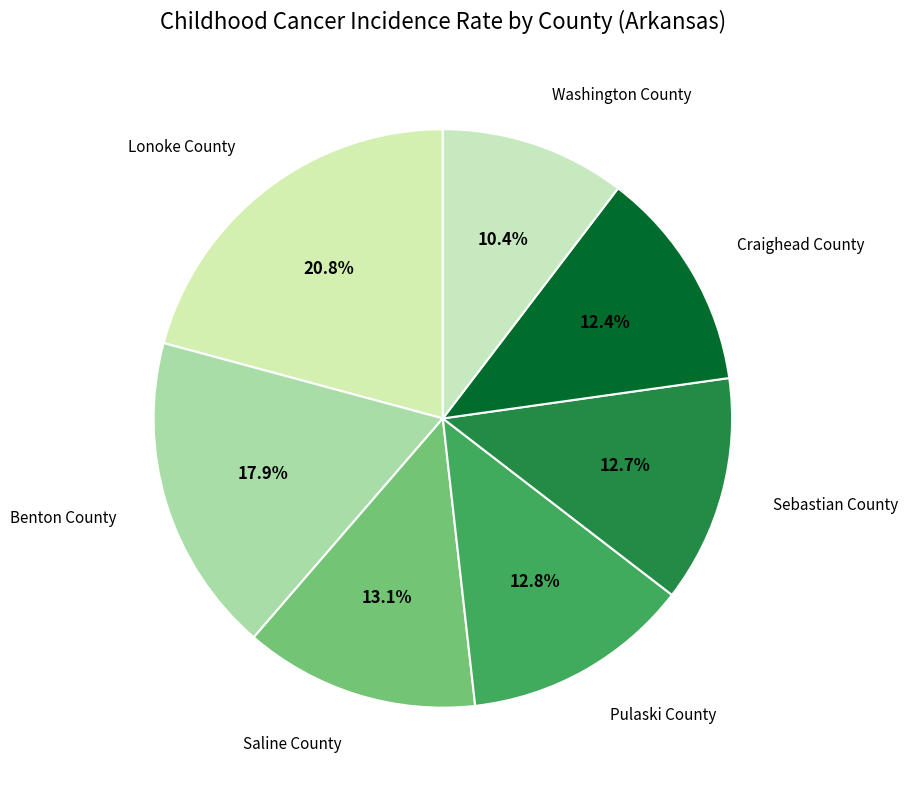

Combined, do Craighead County and Pulaski County account for over 50%?

No